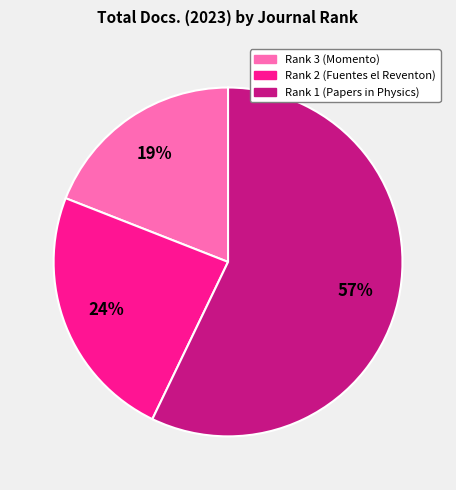

True or false: Rank 1 (Papers in Physics) accounts for 65% of the total.

False